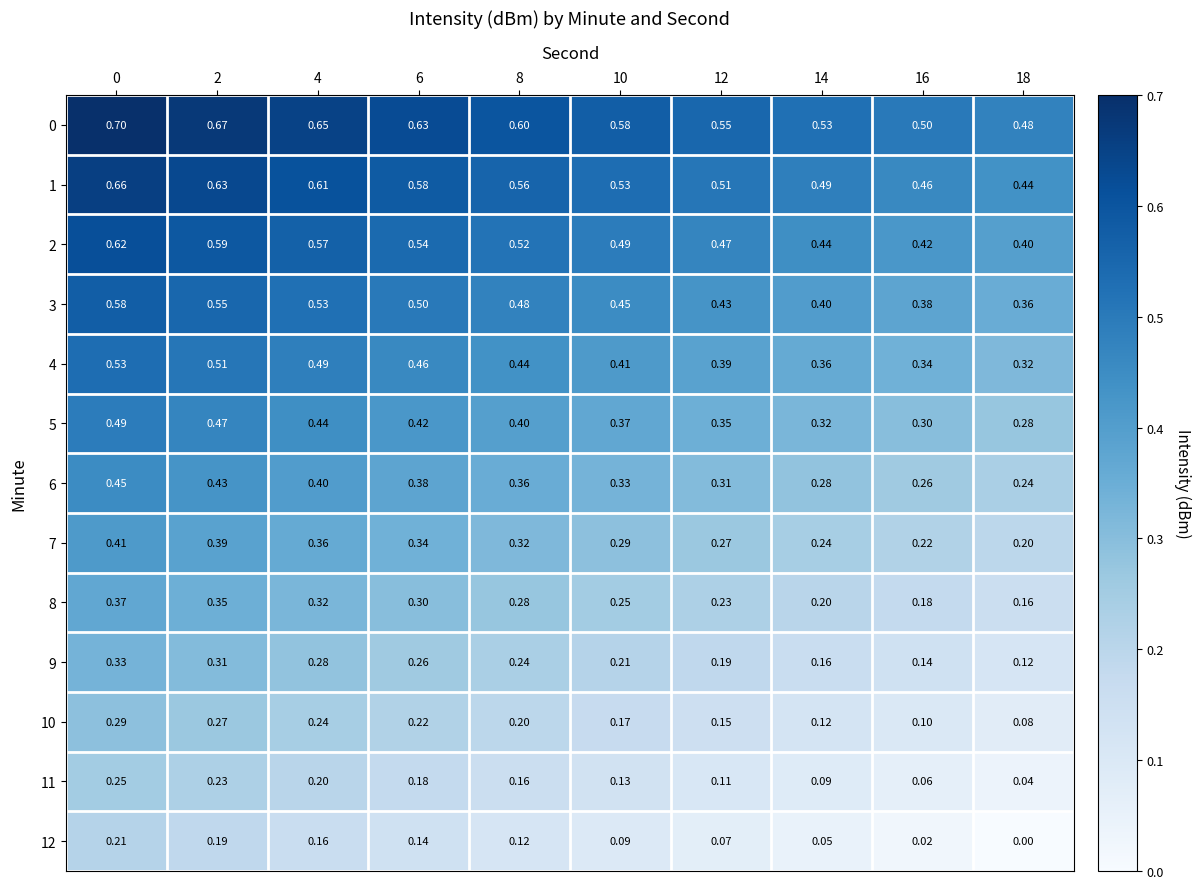

Is the value of 11 at 10 greater than the value of 5 at 18?

No